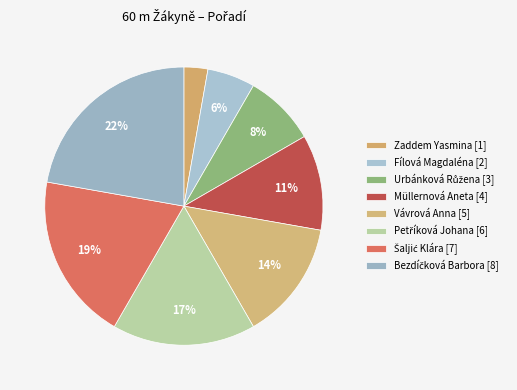

To the nearest percent, what is the difference between the largest and smallest slice percentages?

19%